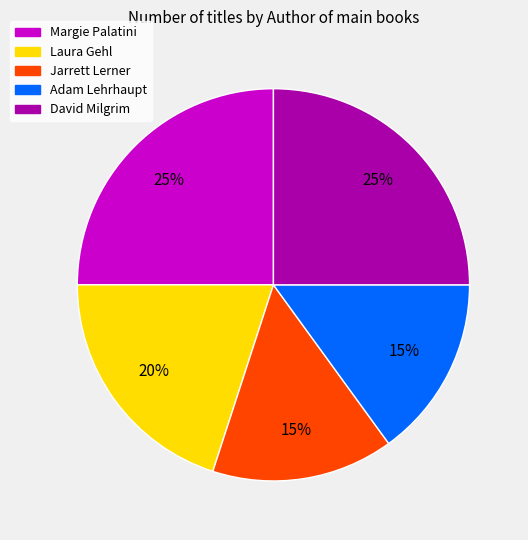

Does any single category account for the majority?

No